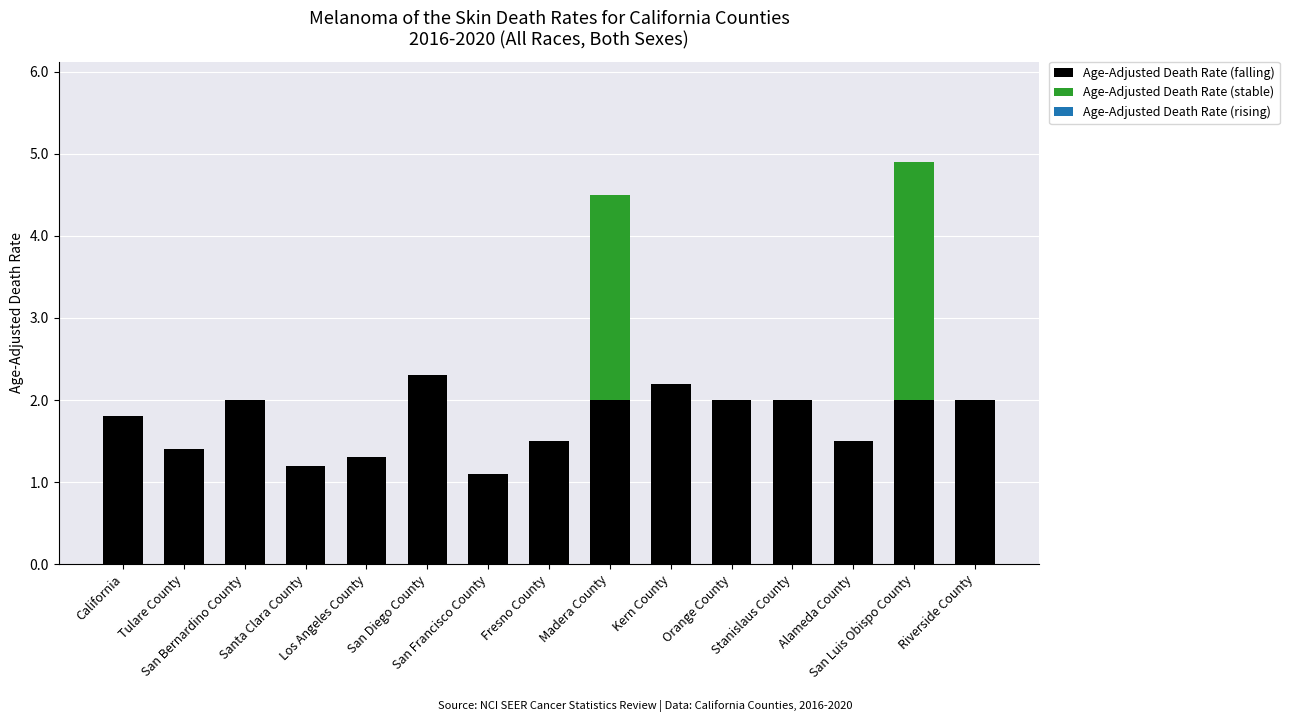

What is the highest value of the Age-Adjusted Death Rate (falling) series?

2.3